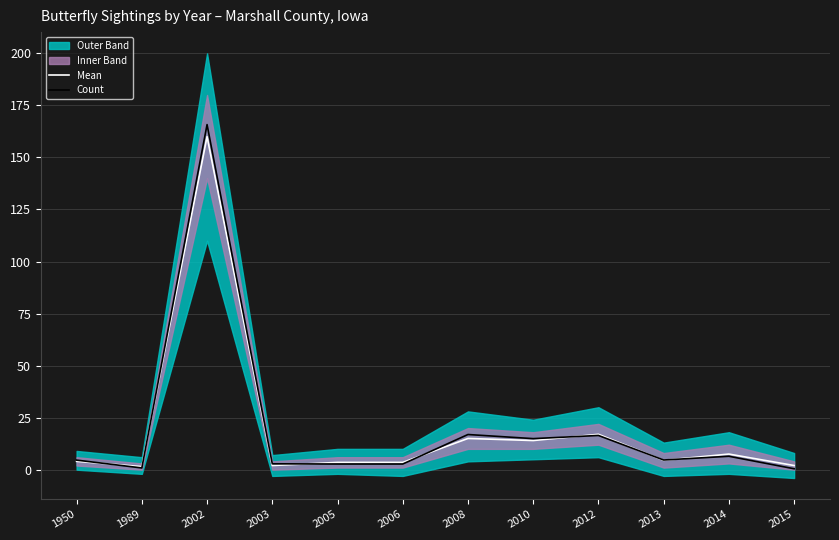

What is the approximate value of Count at 2010?

14.9